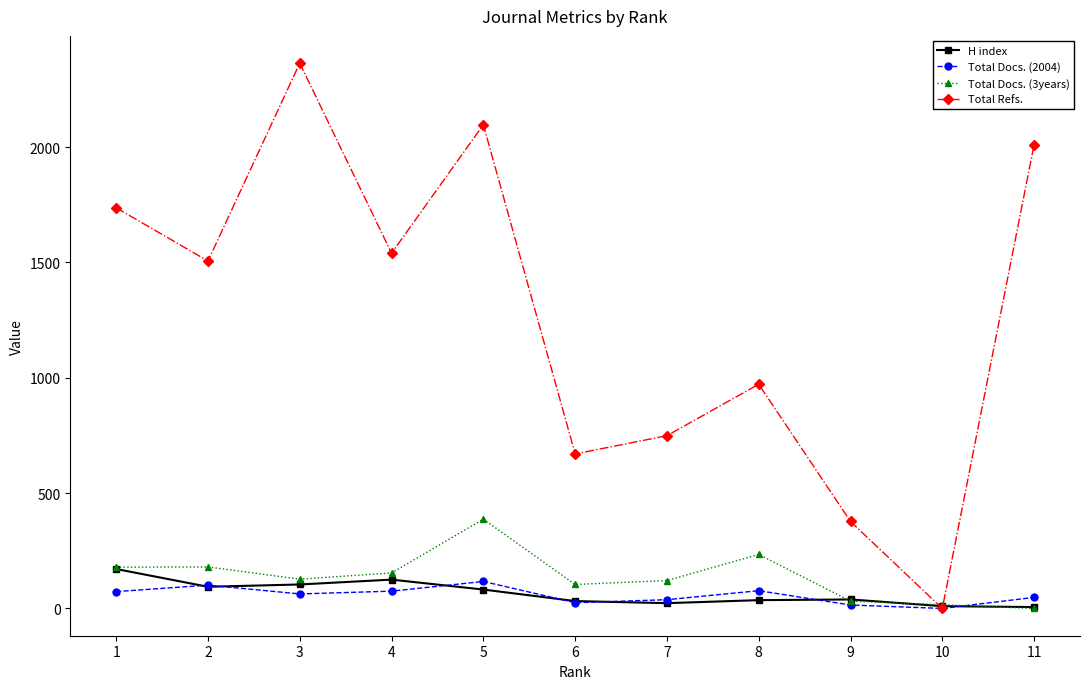

What is the greatest value displayed?

2364